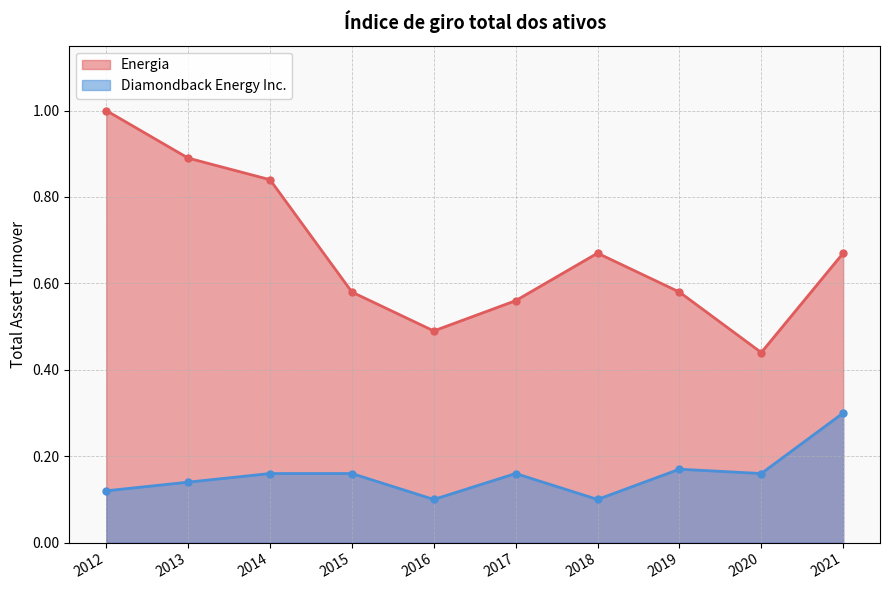

Rank the series at 2015 from highest to lowest value.

Energia, Diamondback Energy Inc.